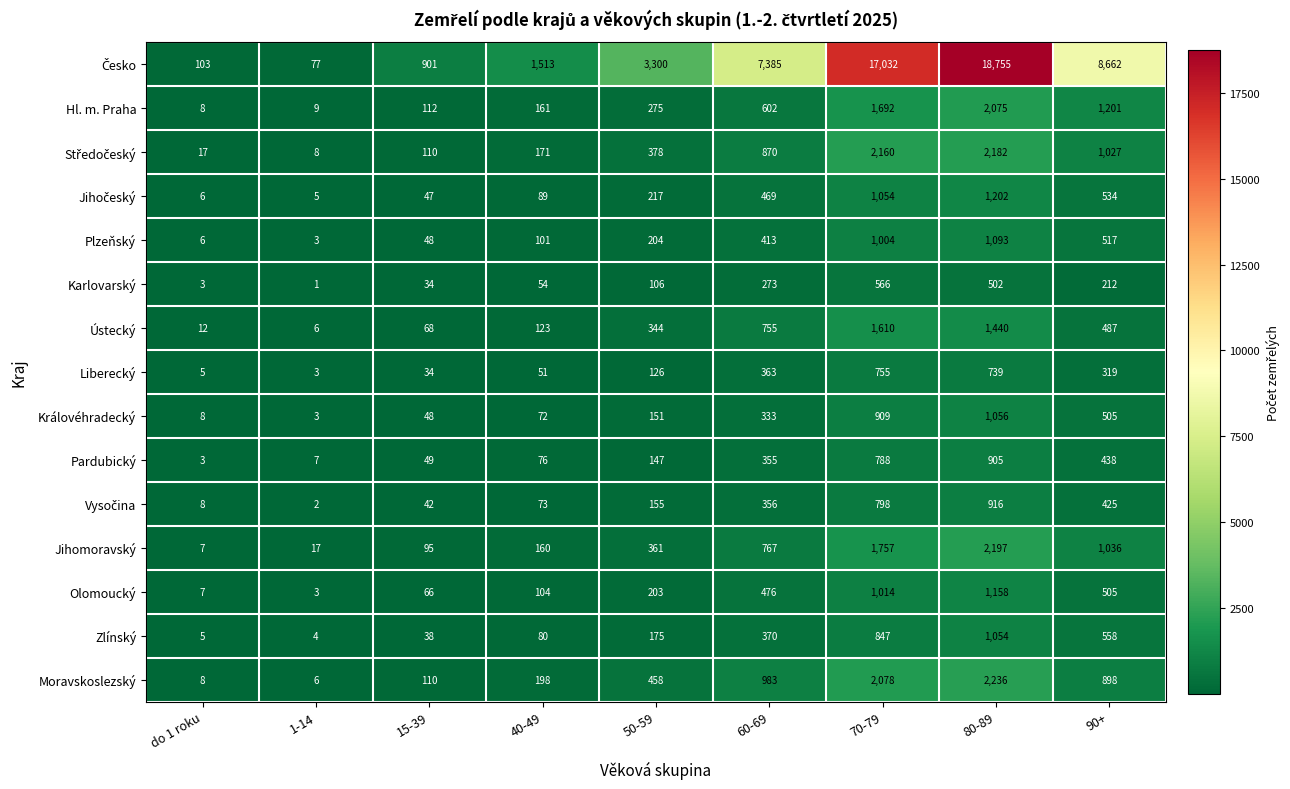

Is it true that Královéhradecký equals 72 at 40-49?

True